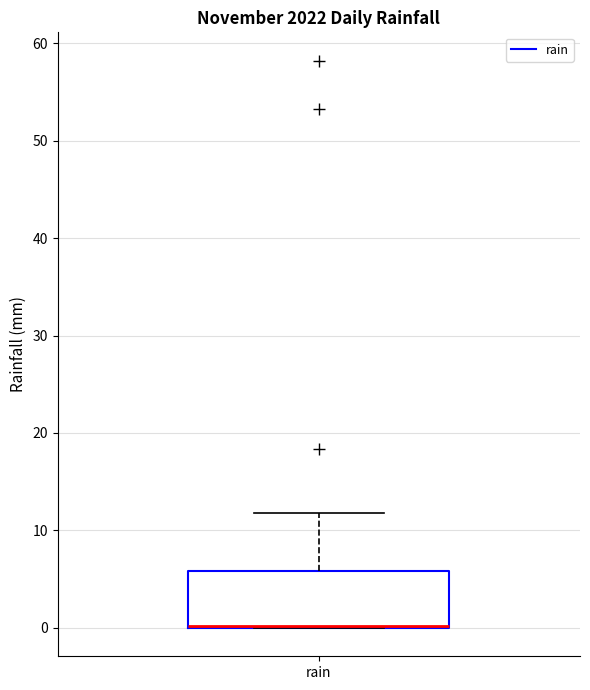

Transcribe this box plot: give where the median line is, the range the box spans, and where the two whiskers end, as read against the y-axis. The values are not printed on the chart, so give them approximately, as read against the axis.

median 0 (drawn on the box's lower edge), box 0 to 6, whiskers 0 to 12